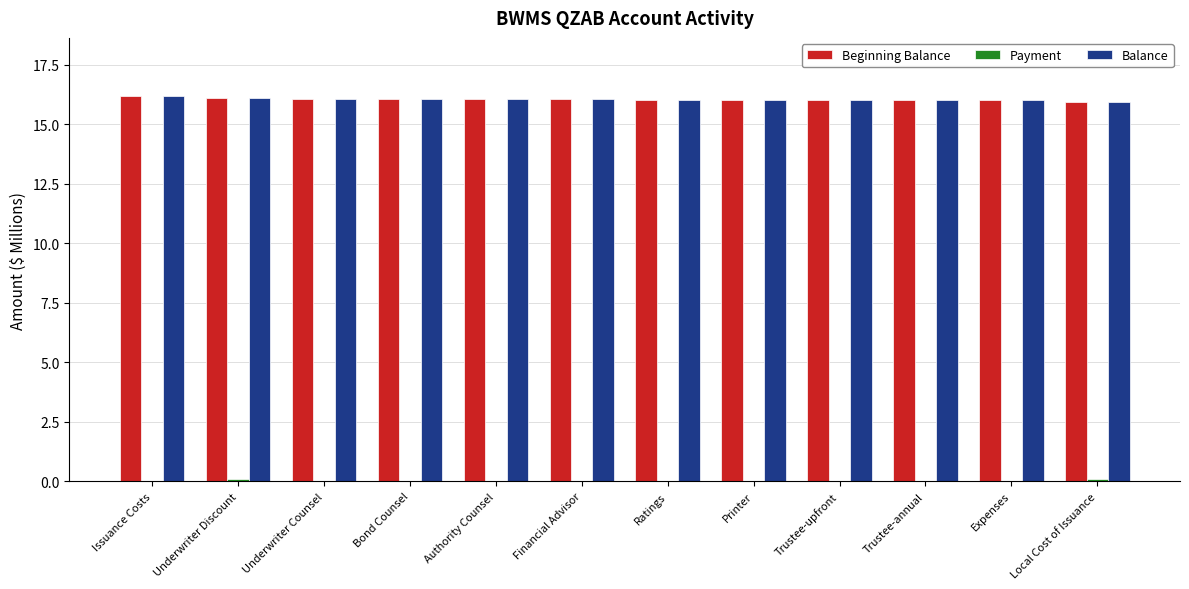

What value does the Balance series have at Issuance Costs?

16.2